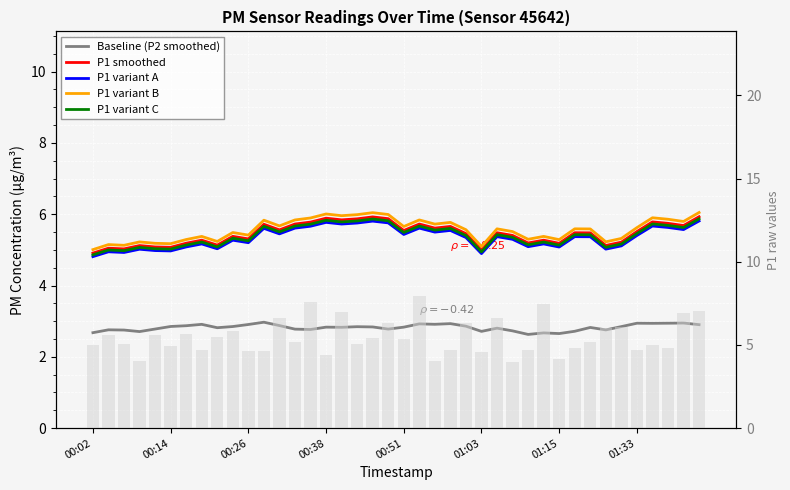

Are the bars grouped side by side (vs. stacked)?

Yes